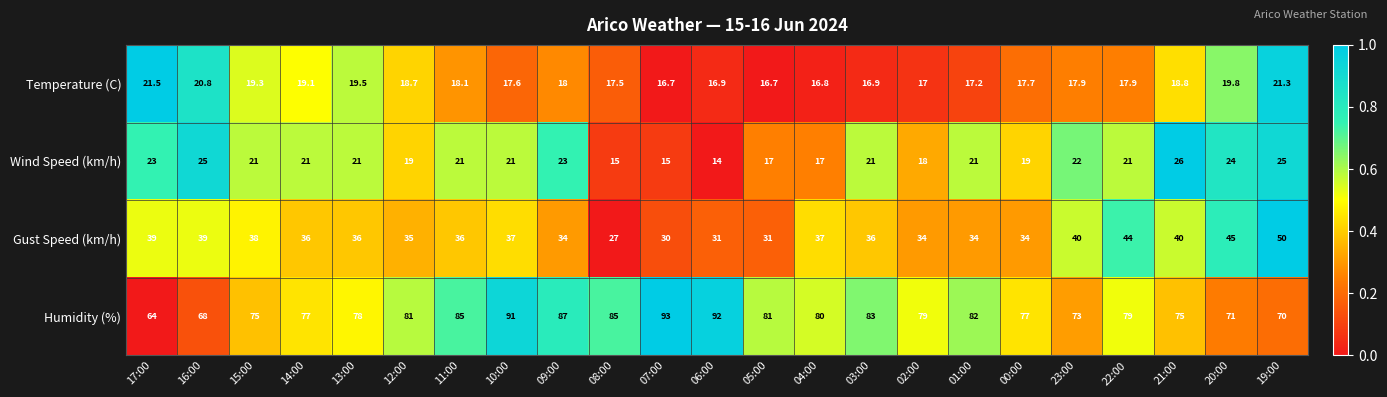

List the series in order of their peak value, lowest first.

Temperature (C), Wind Speed (km/h), Gust Speed (km/h), Humidity (%)